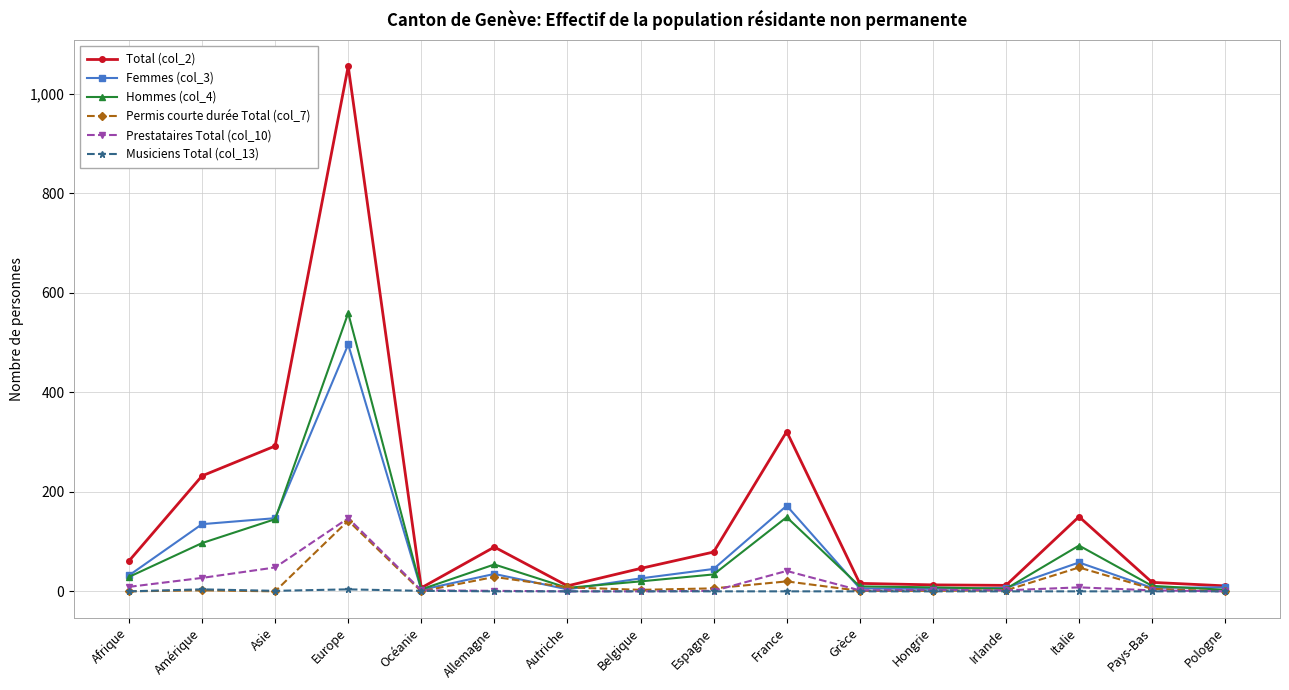

What is the difference between the Femmes (col_3) values at Grèce and Océanie?

3